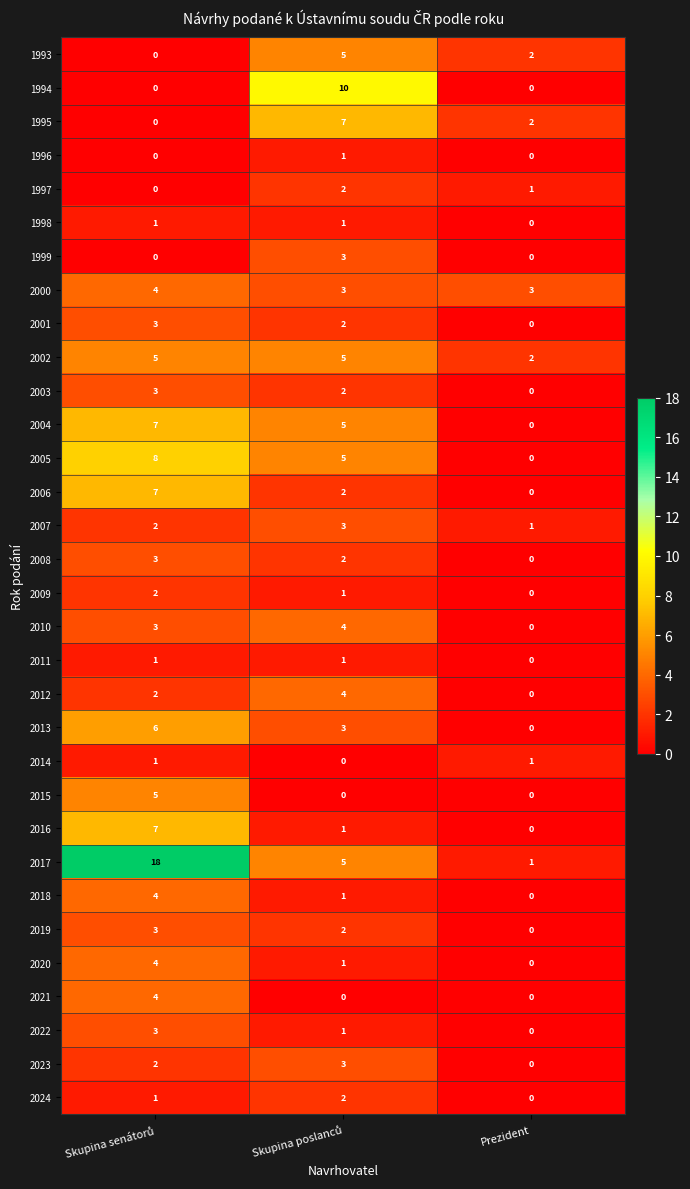

What is the maximum value shown in the chart?

18